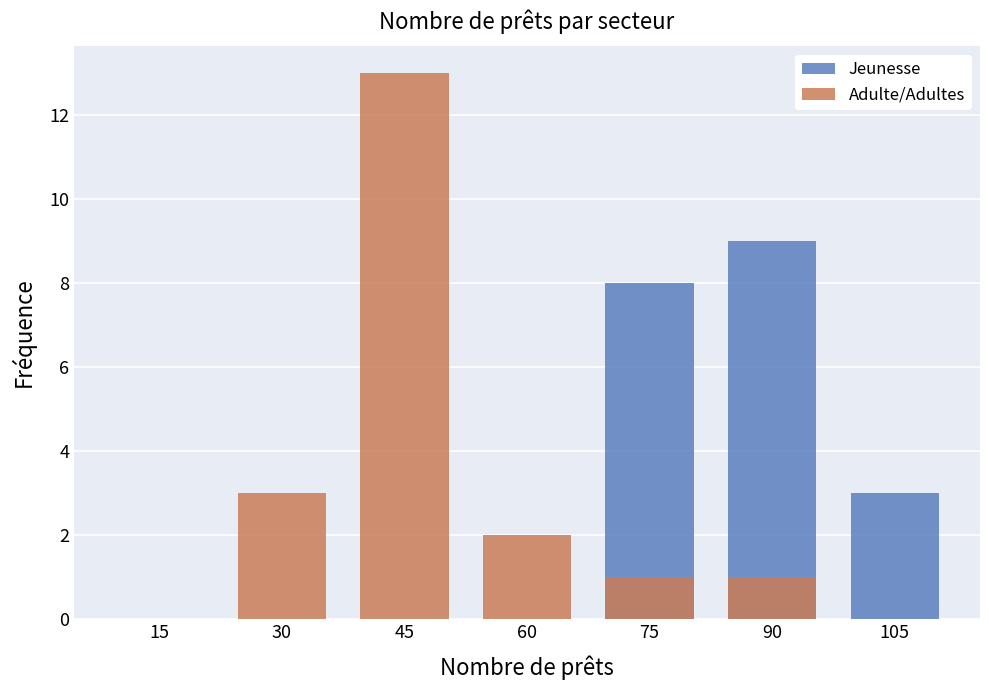

How many bars are there in each group?

2